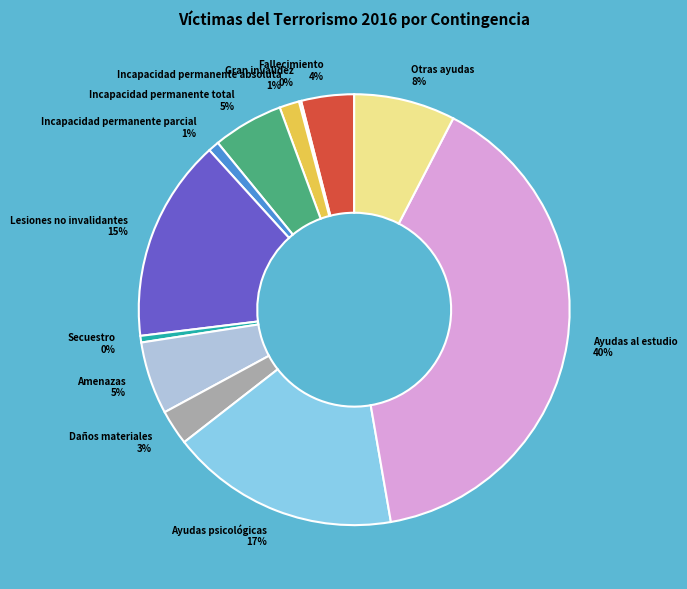

Combined, do Fallecimiento and Incapacidad permanente parcial account for over 50%?

No